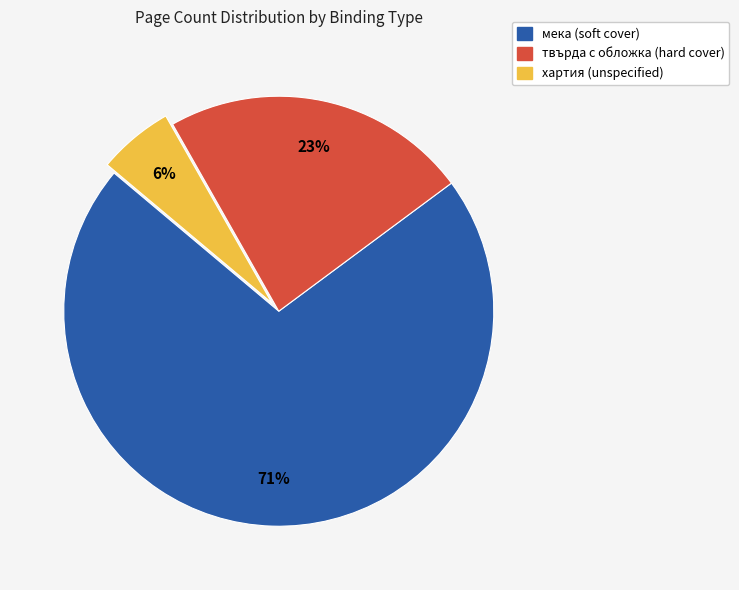

Is there any slice that represents more than half of the pie?

Yes